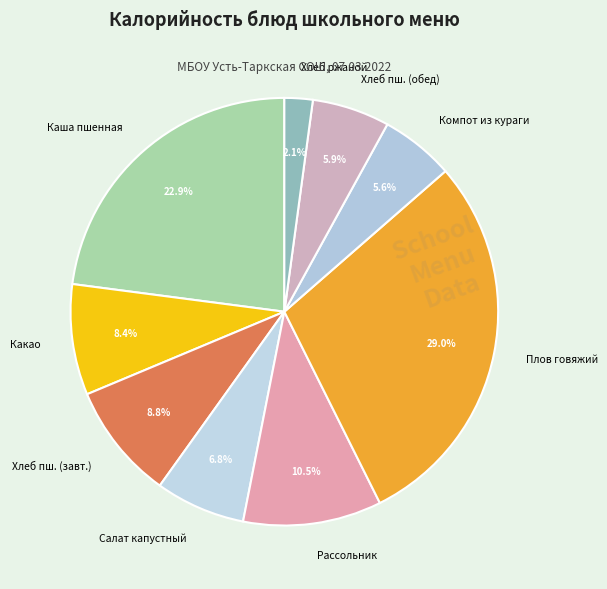

How much of the chart is everything except Компот из кураги?

94.4%